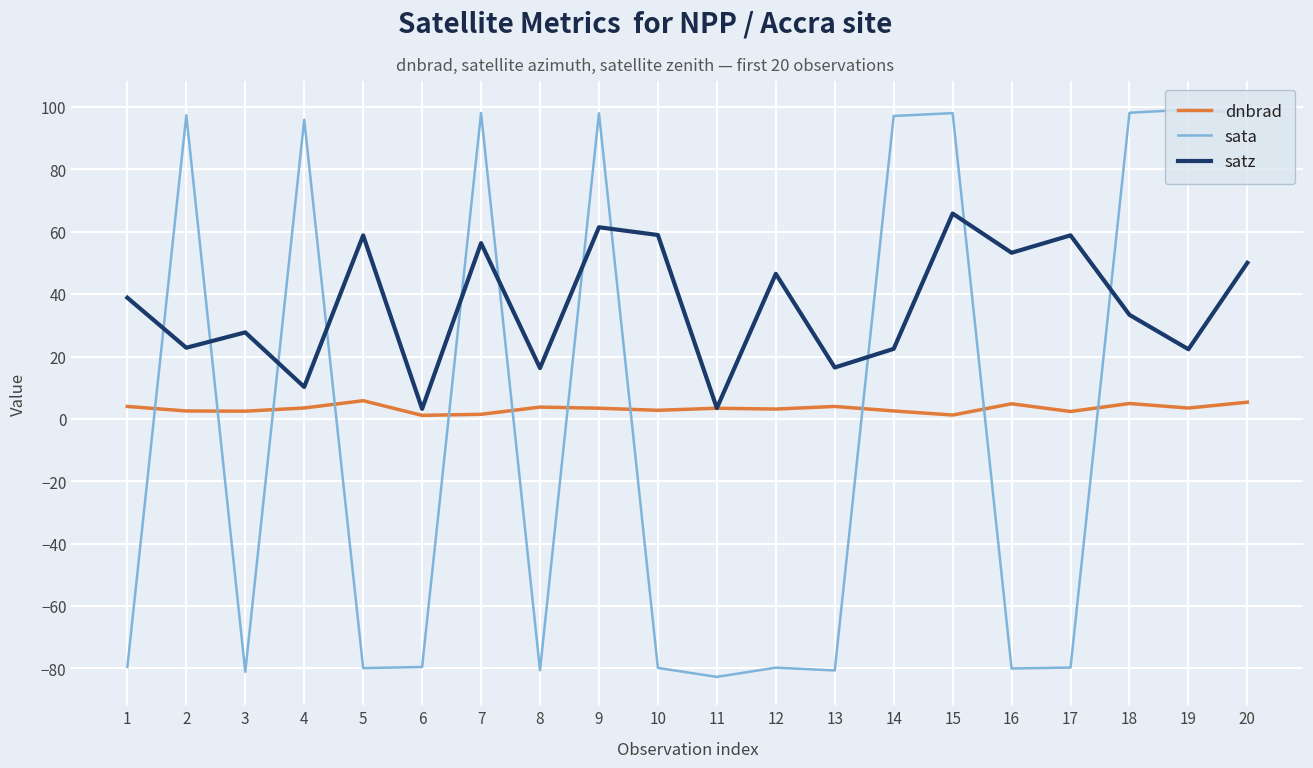

What is the sum of all satz values?

727.2